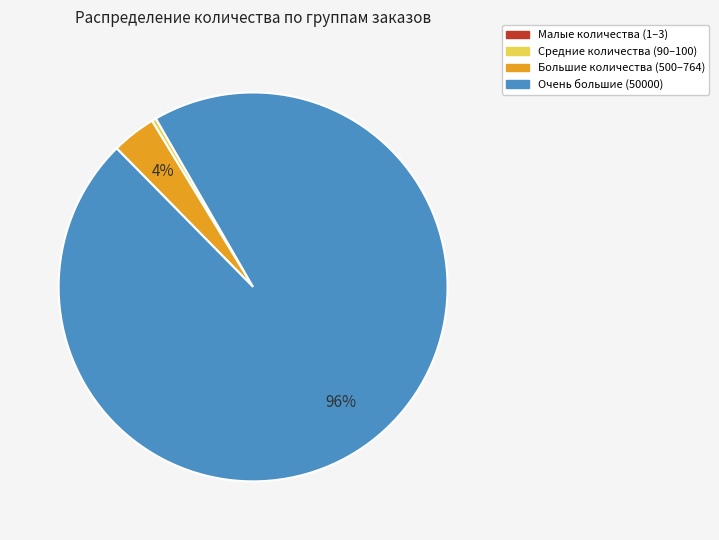

What is the majority slice?

Очень большие (50000)